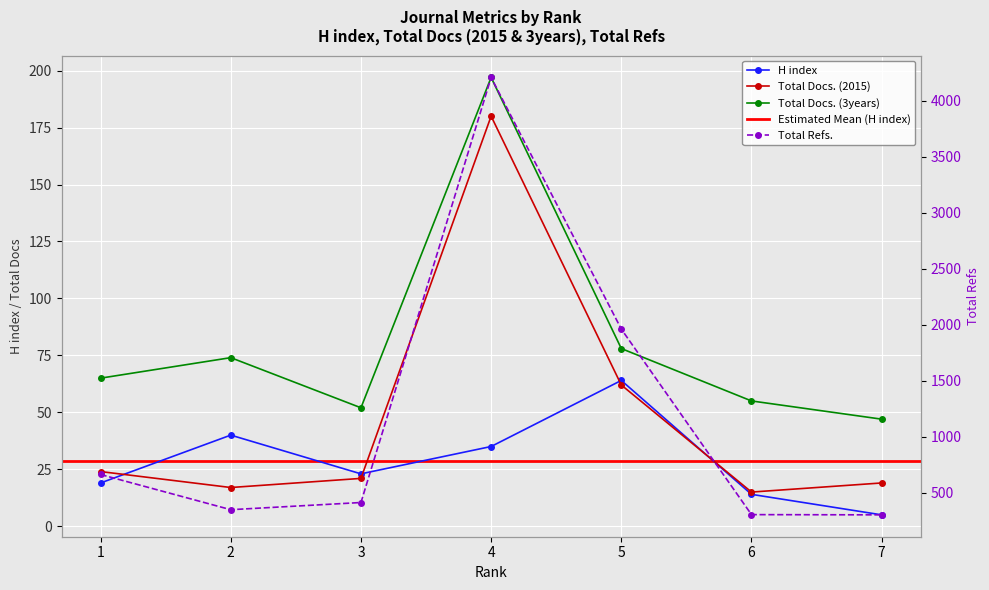

How many data points in H index are less than 23?

3